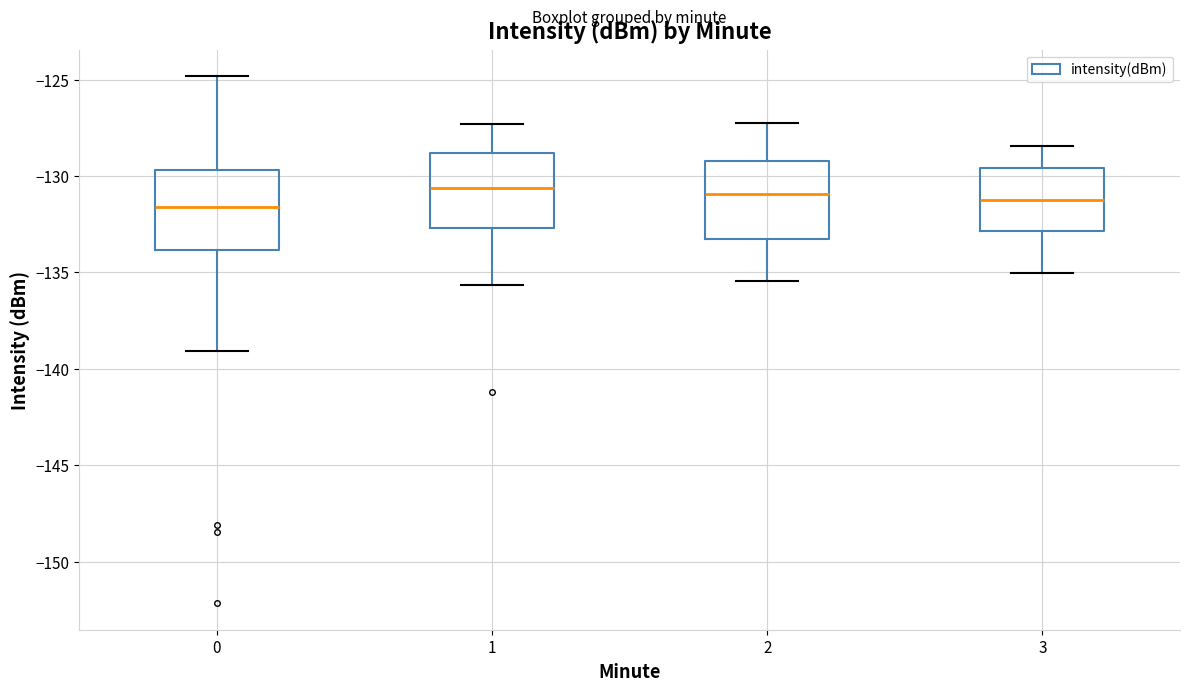

Where is the lower edge of the box at x = 1 on the y-axis? The values are not printed on the chart, so give them approximately, as read against the axis.

-132.5